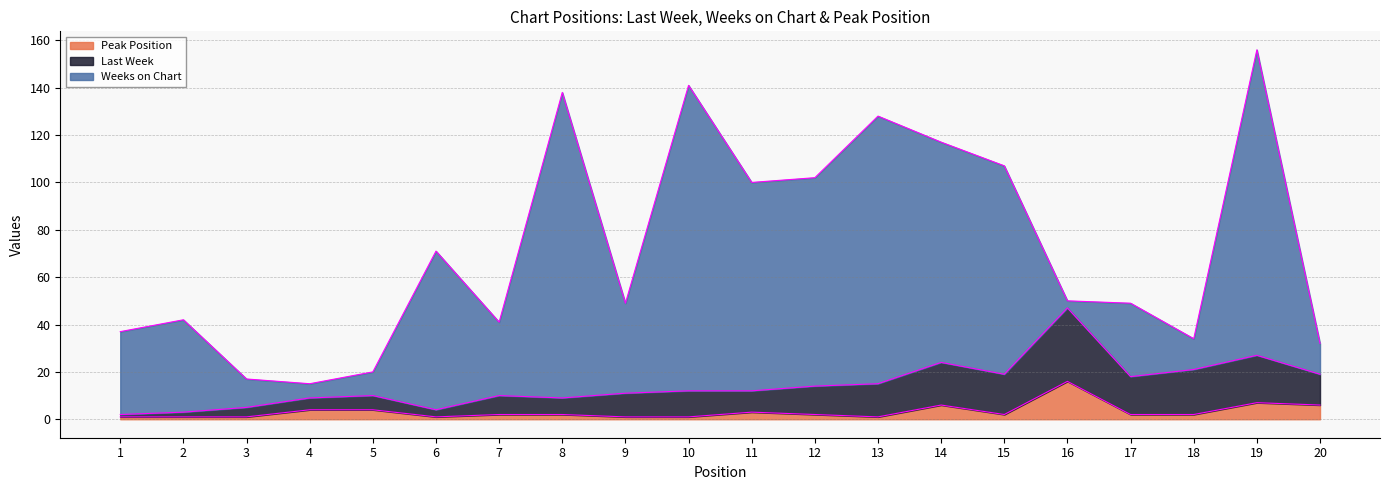

Between 7 and 9, which series saw the biggest shift?

Weeks on Chart